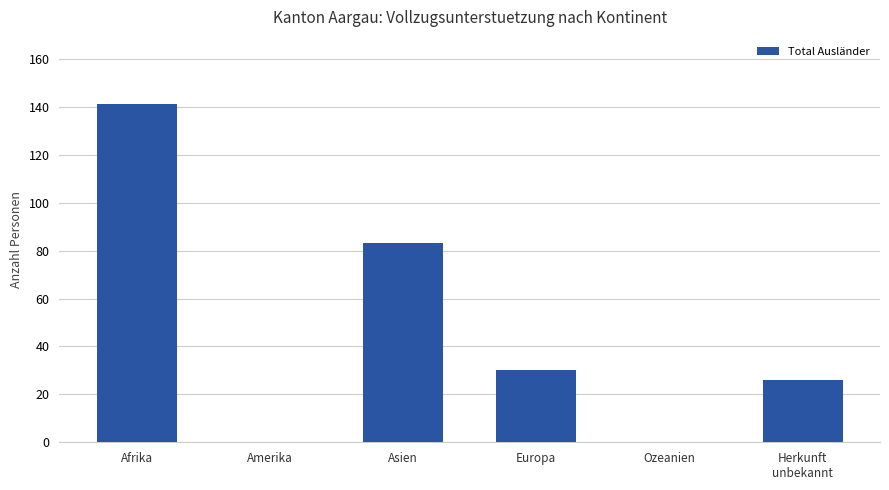

What is the maximum value shown in the chart?

141